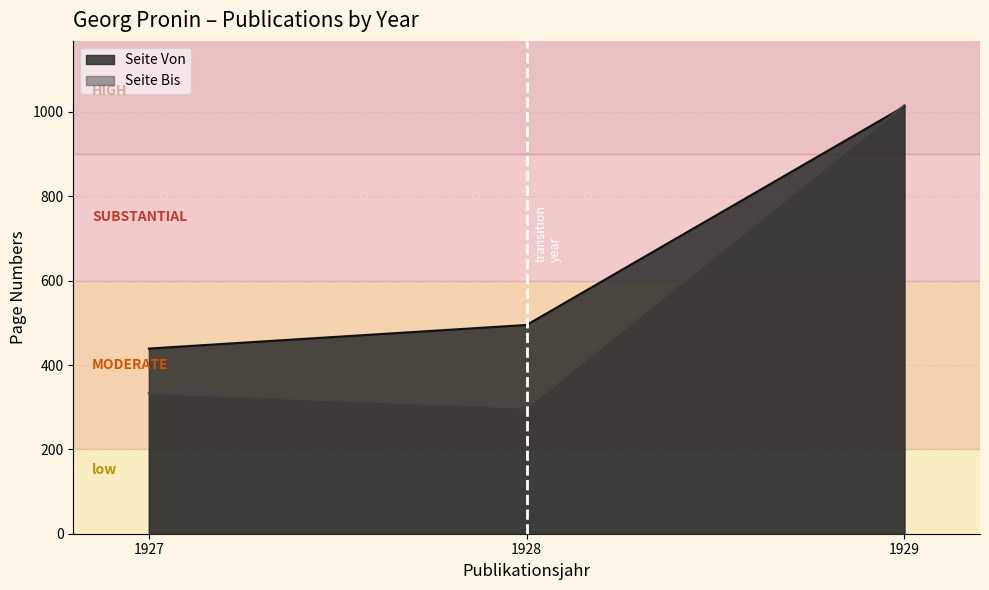

Which category has the highest value in the Seite Von series?

1929